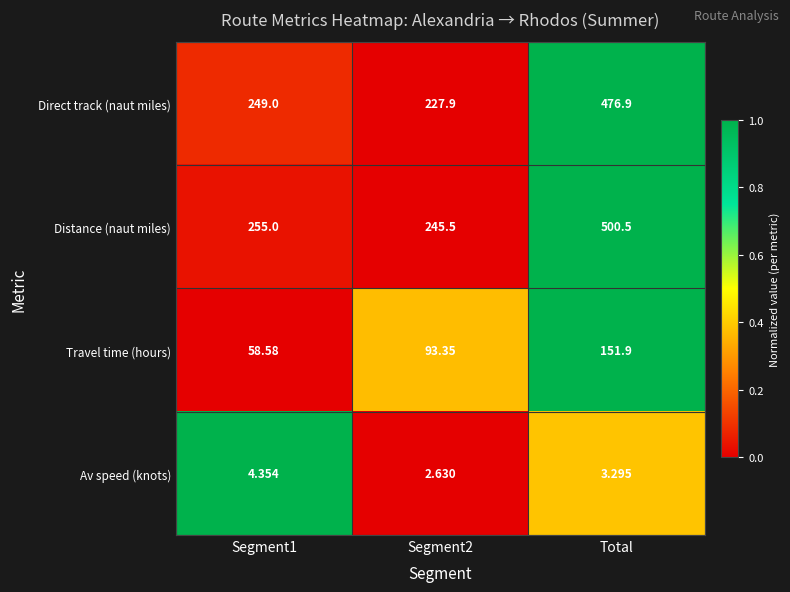

List the series in order of their peak value, lowest first.

Av speed (knots), Travel time (hours), Direct track (naut miles), Distance (naut miles)